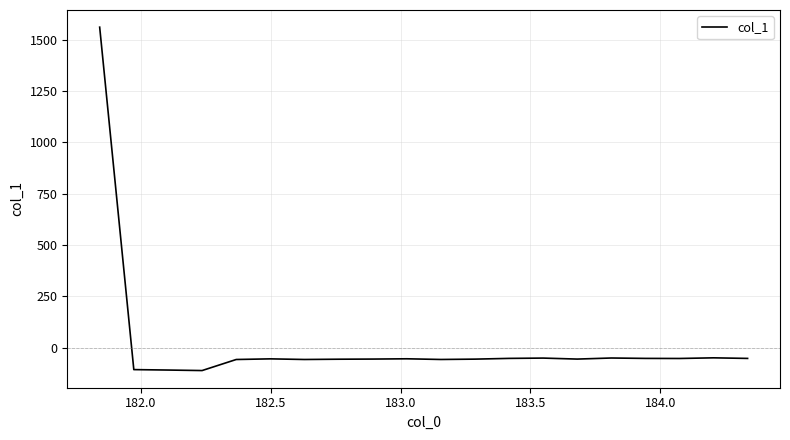

What is the maximum value shown in the chart?

1561.1